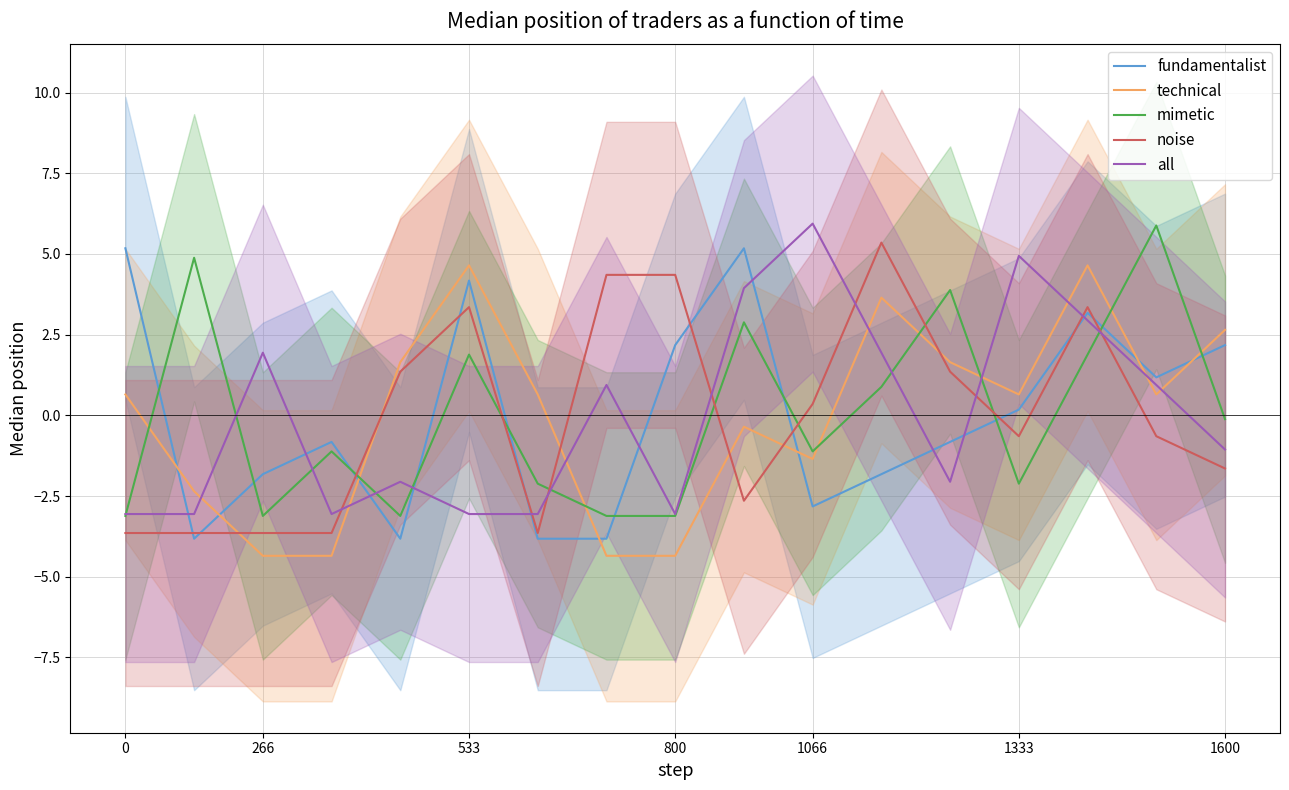

What are all the series names shown in the legend?

fundamentalist, technical, mimetic, noise, all